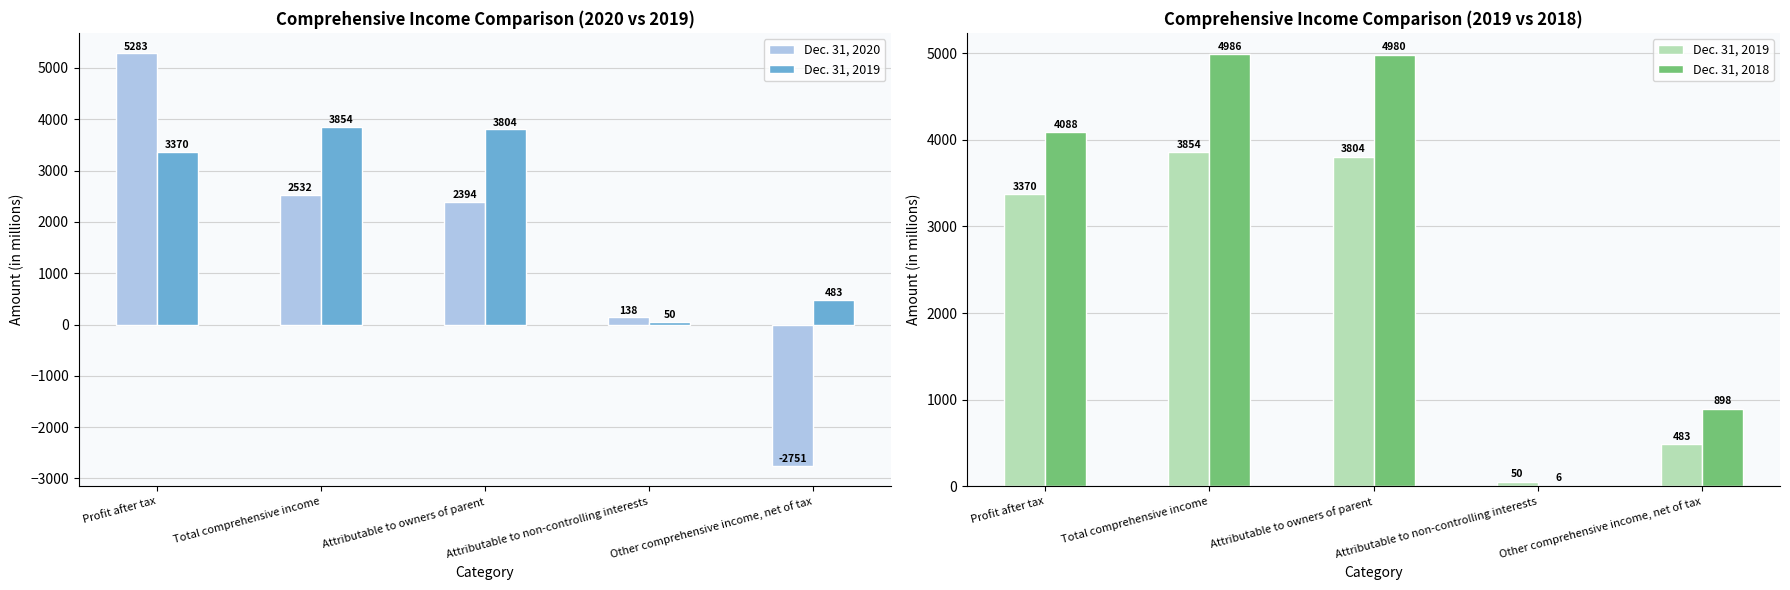

List the series in order of their peak value, highest first.

Dec. 31, 2020, Dec. 31, 2018, Dec. 31, 2019